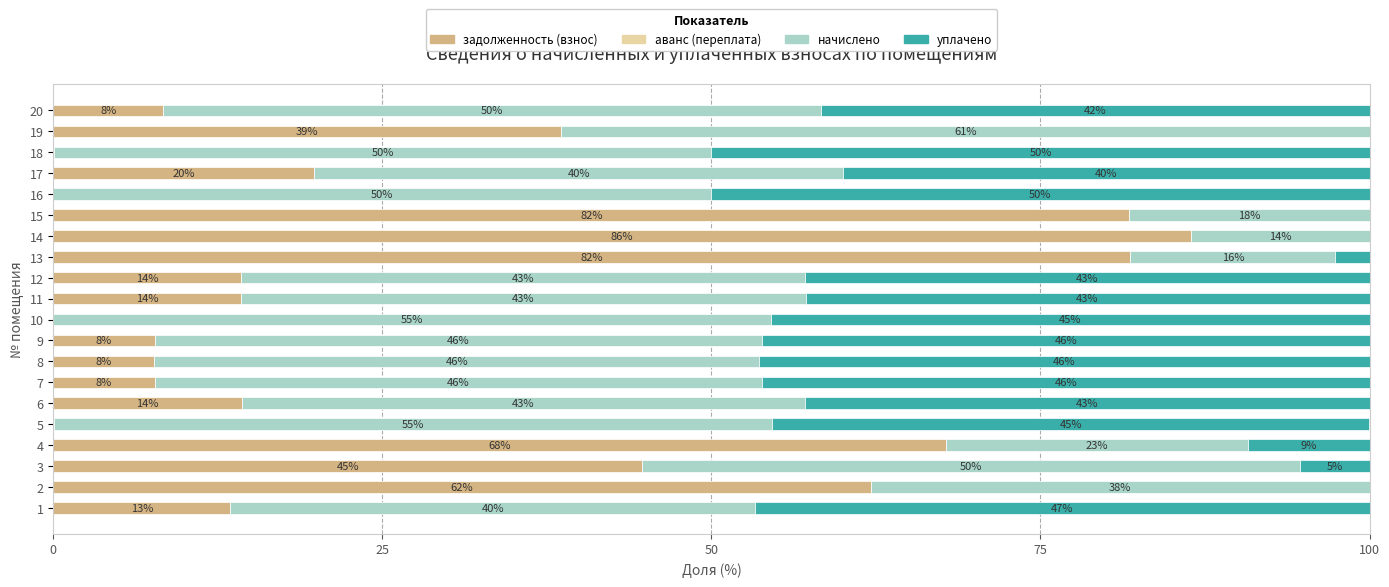

Which category has the highest value in the задолженность (взнос) series?

14